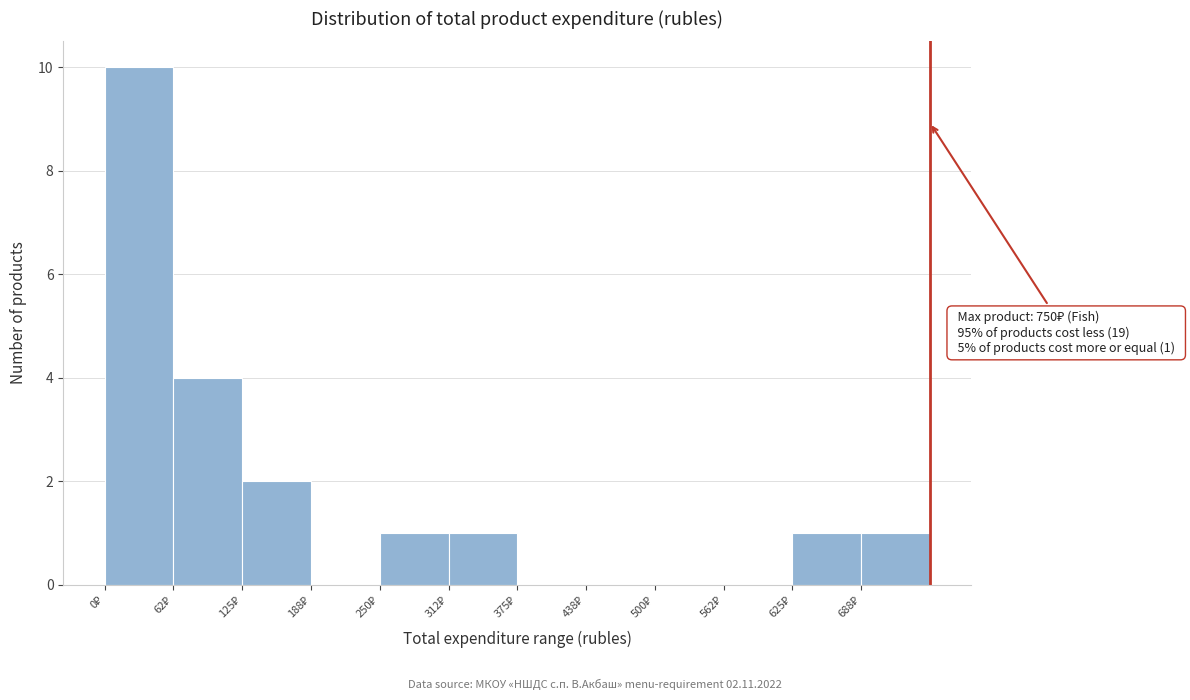

Which range on the x-axis has the tallest bar?

0 to 60